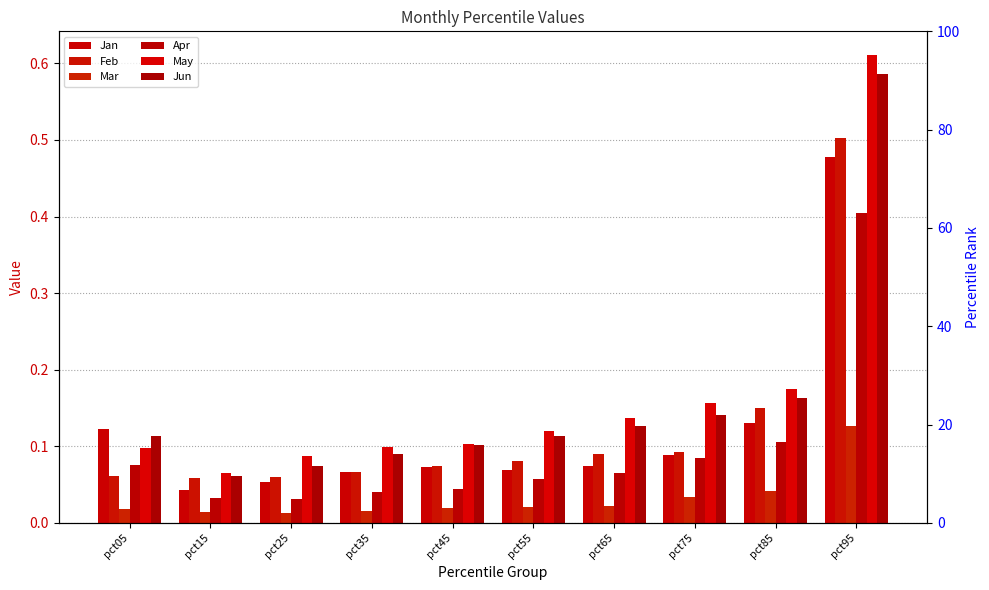

At which category does the chart reach its minimum across all series?

pct25